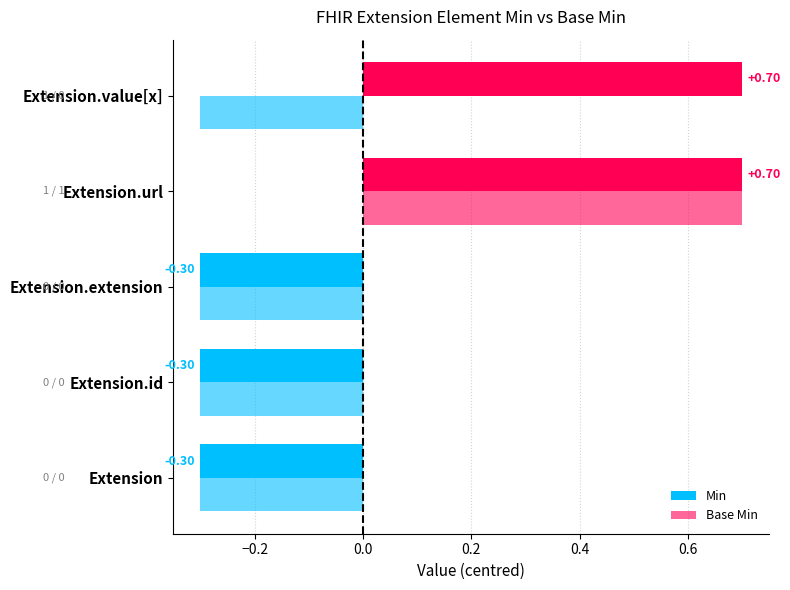

What is the difference between the maximum and minimum values in the Base Min series?

1